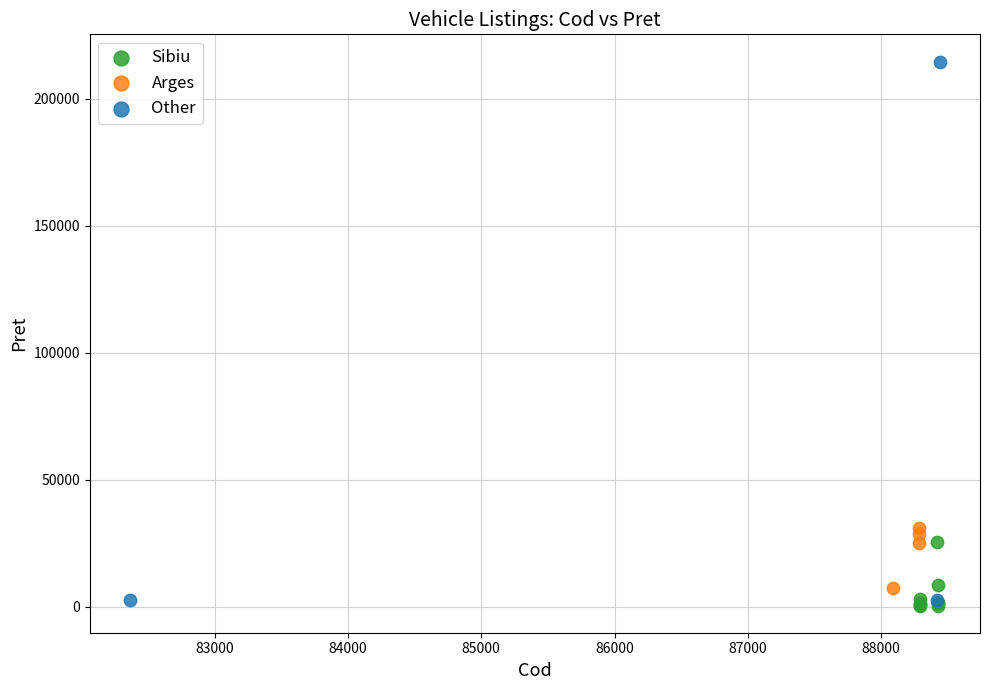

Which series has the widest spread of Y values?

Other